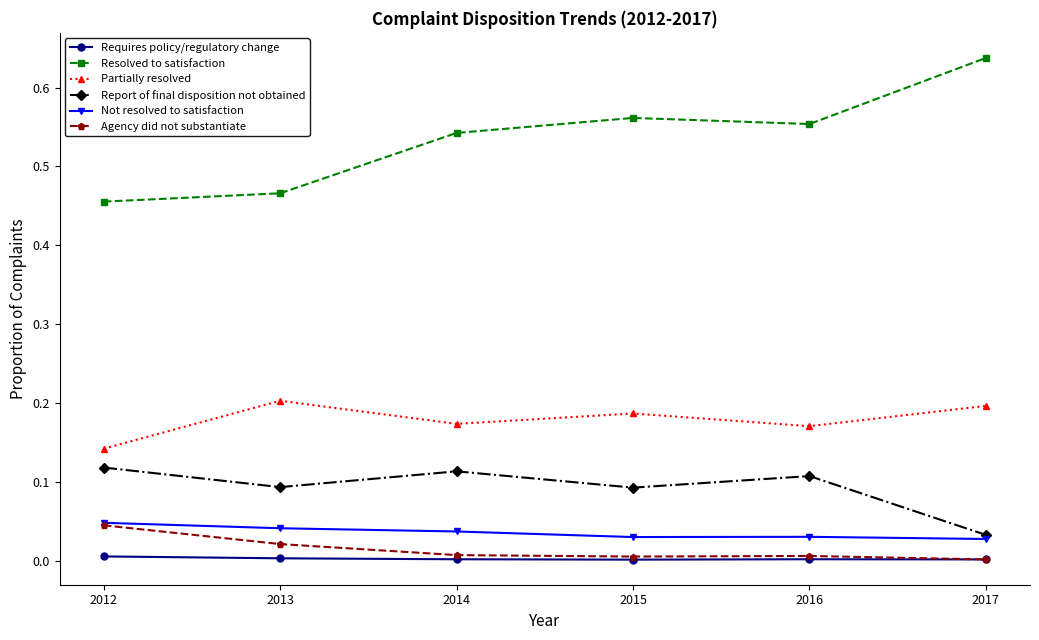

True or false: Report of final disposition not obtained has a value of 0.2 at 2014.

False